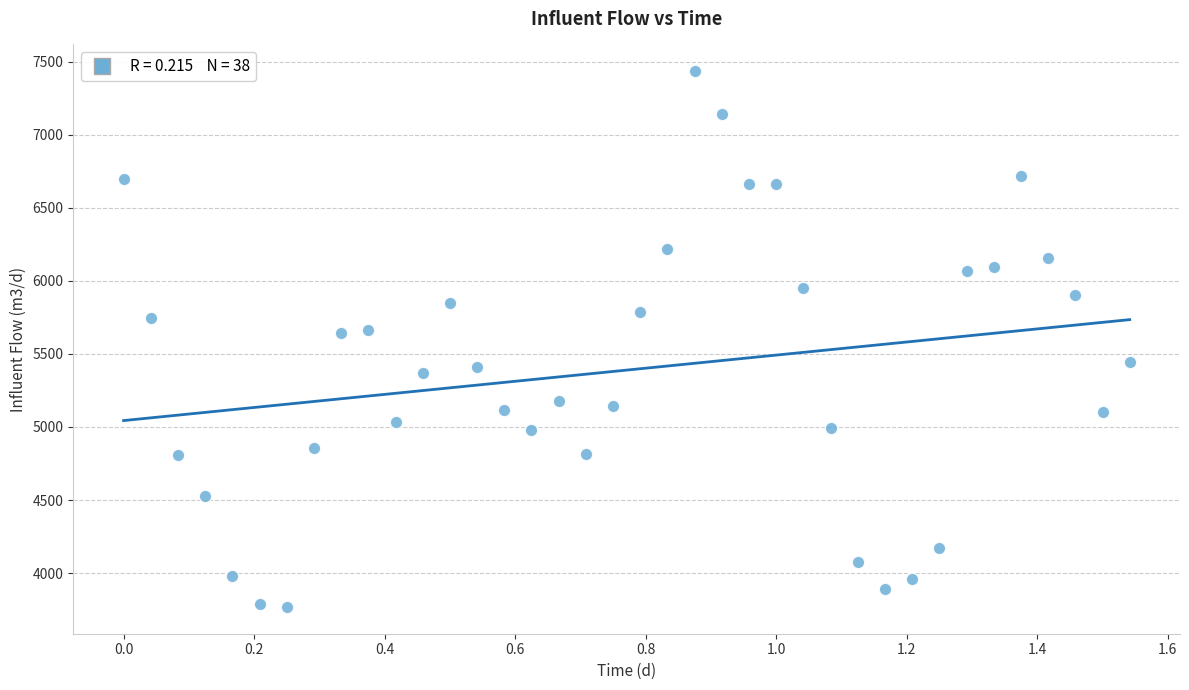

What is the range of X values (max minus min)?

1.5